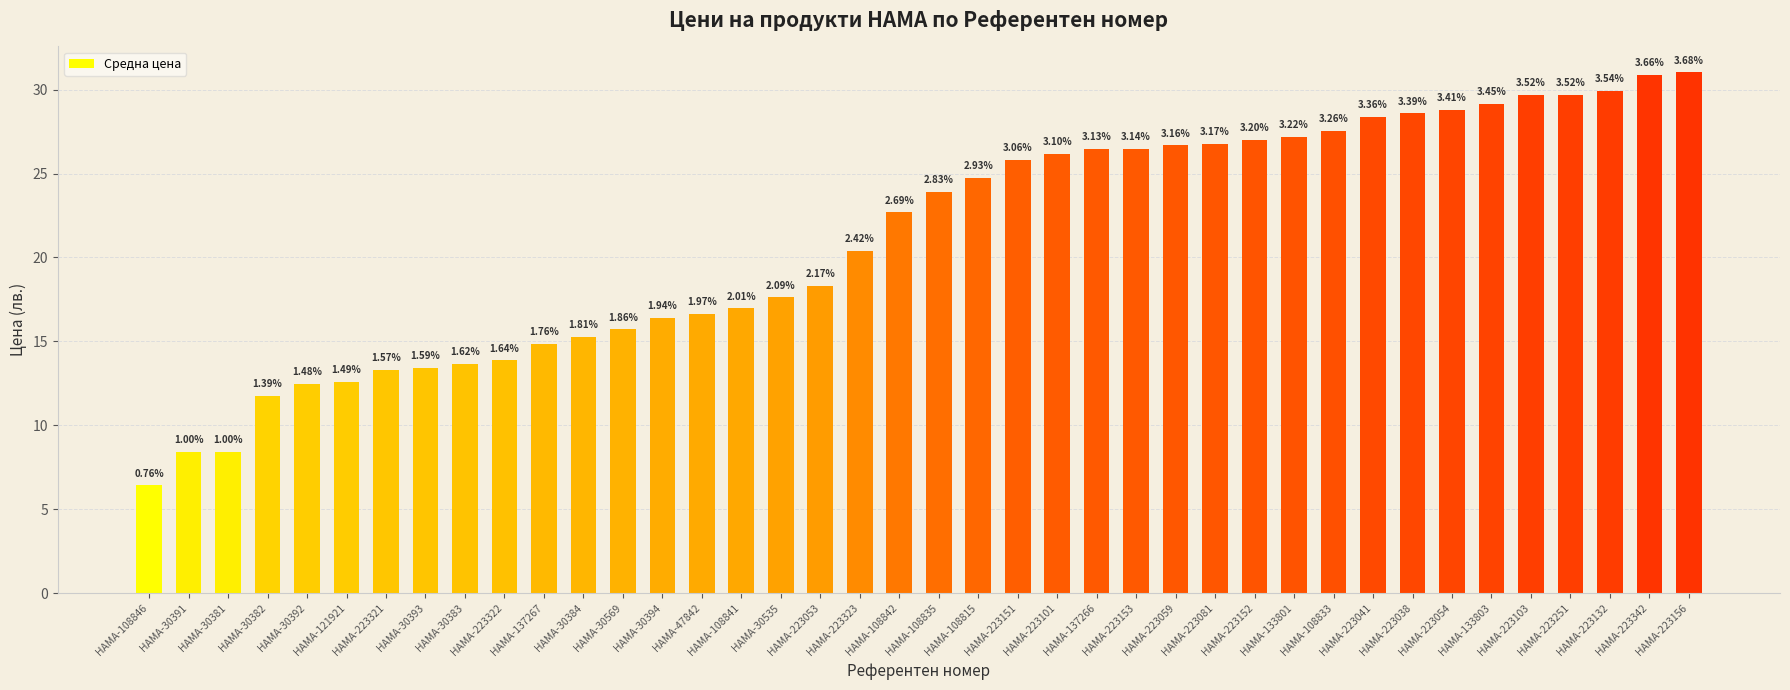

The value at HAMA-30569 is 7.3. True or false?

False